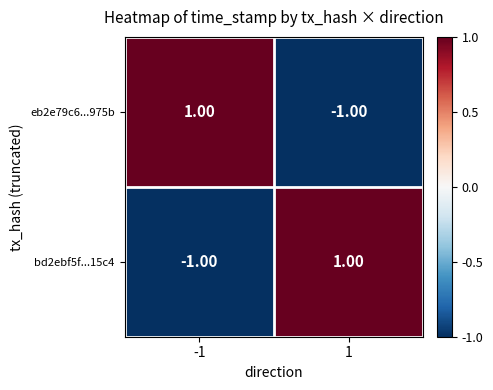

Rank the categories by eb2e79c6...975b value from highest to lowest.

-1, 1